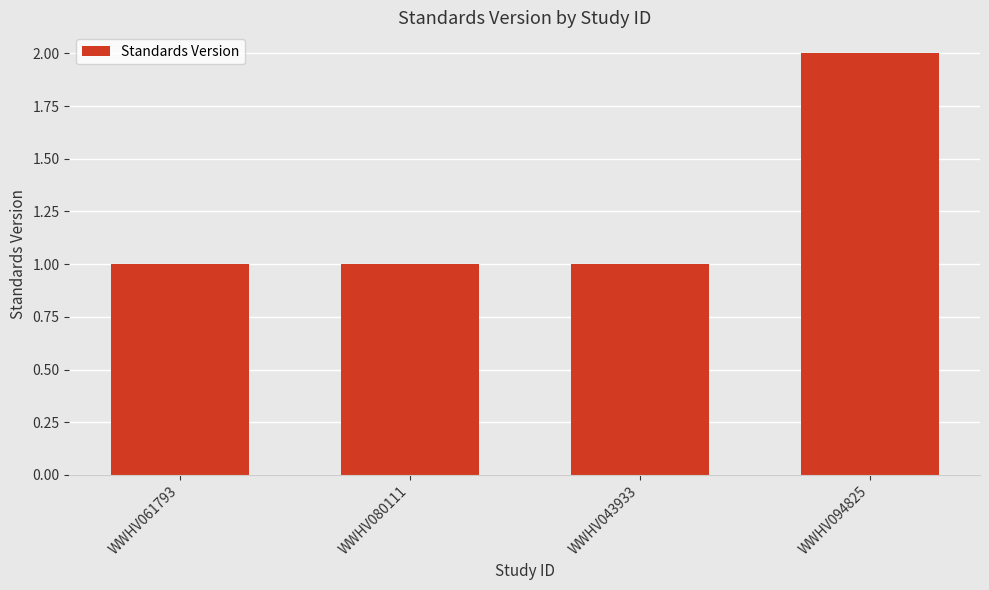

Reading left to right, what are all the values shown in this chart?

1	1	1	2